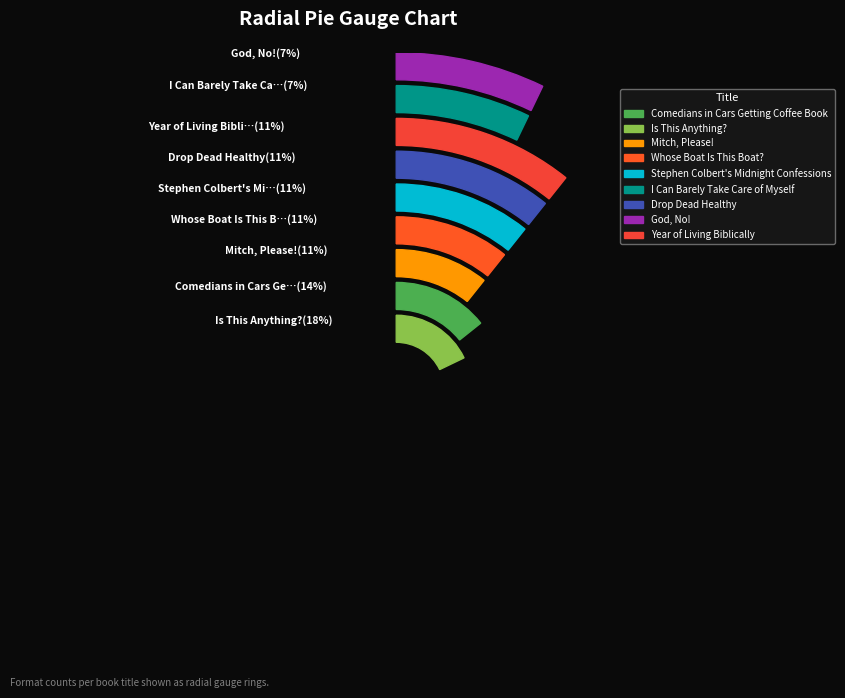

Is Year of Living Biblically the majority of the pie?

No